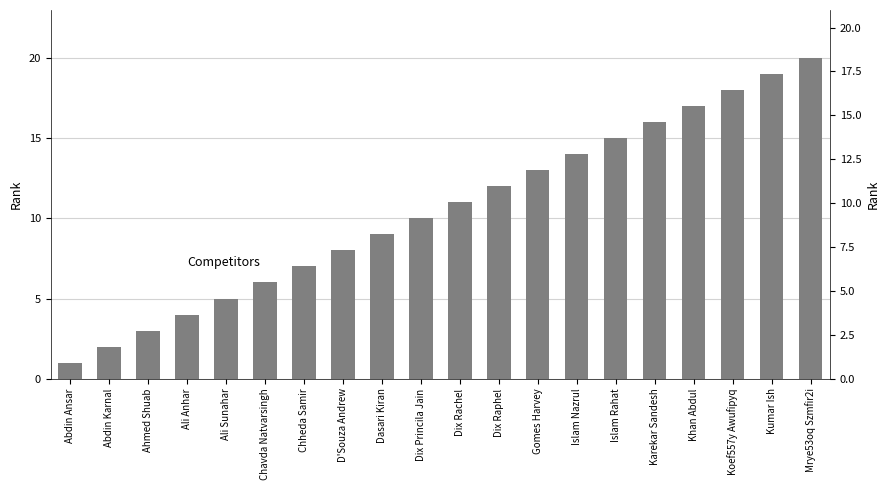

Reading left to right, transcribe all the data shown in this chart.

1	2	3	4	5	6	7	8	9	10	11	12	13	14	15	16	17	18	19	20